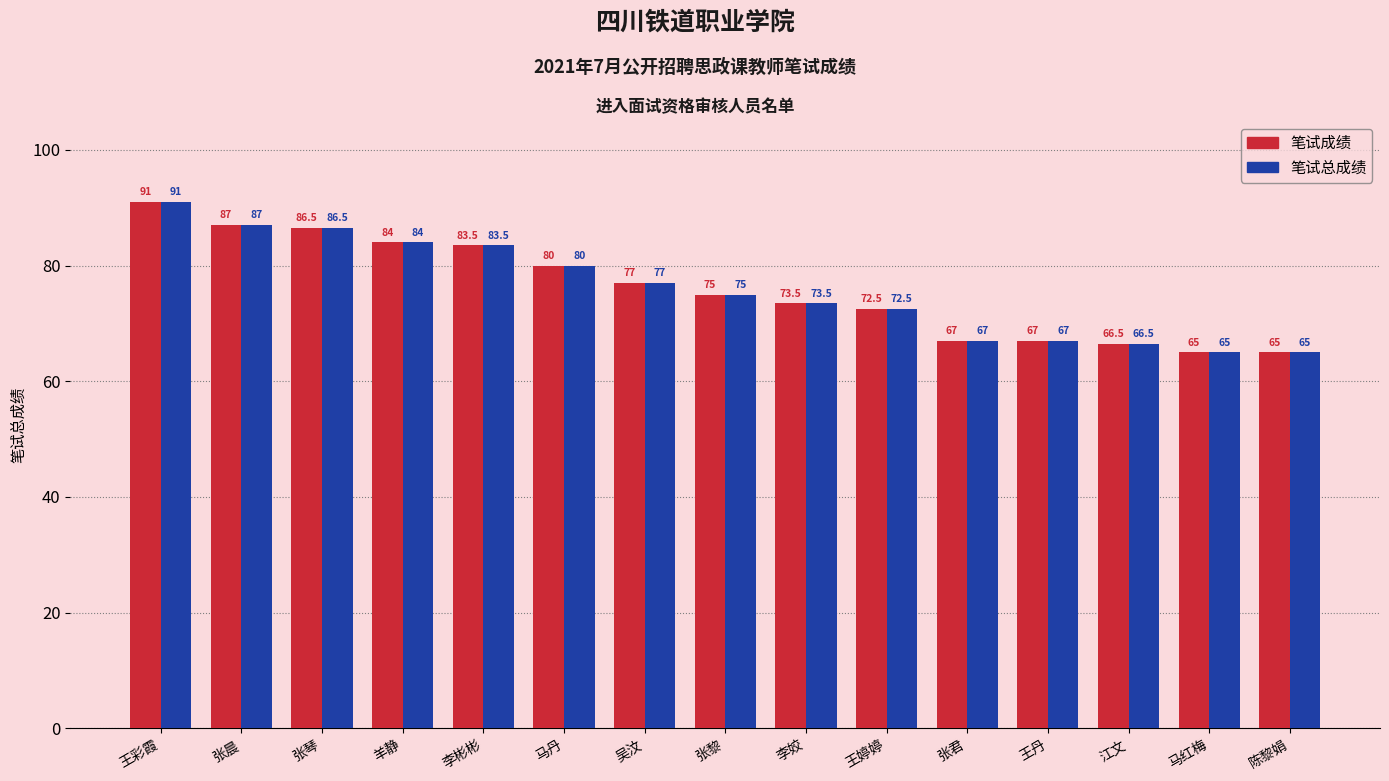

What is the average value of the 笔试成绩 series?

76.0